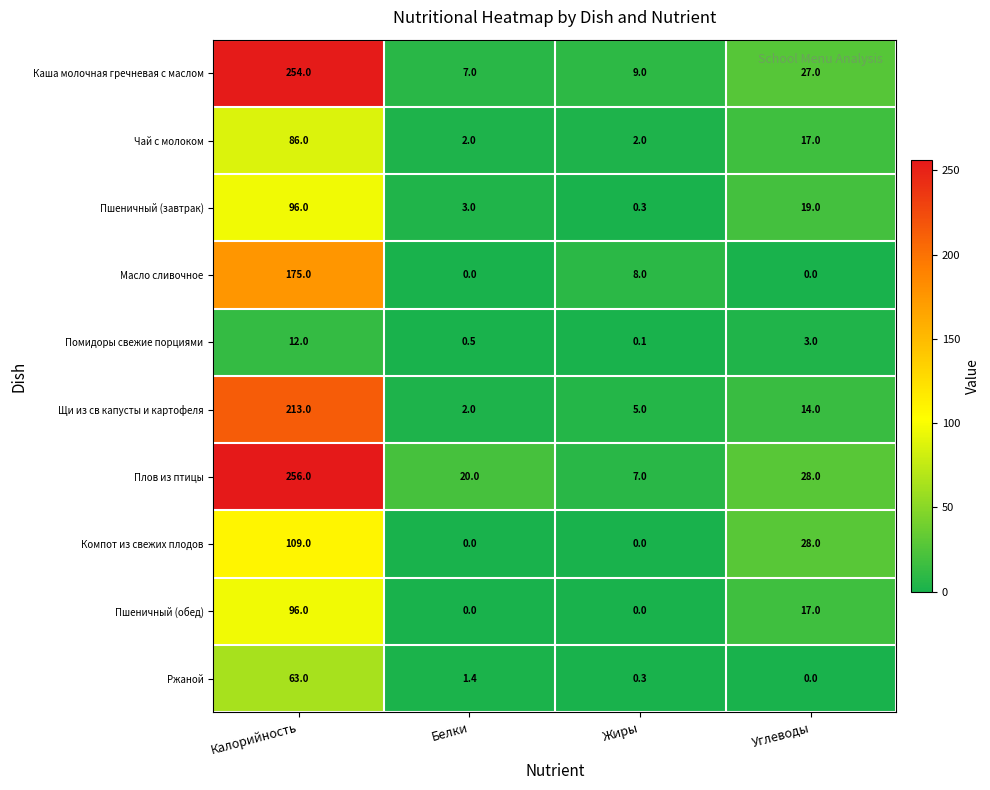

Rank the categories by Щи из св капусты и картофеля value from lowest to highest.

Белки, Жиры, Углеводы, Калорийность